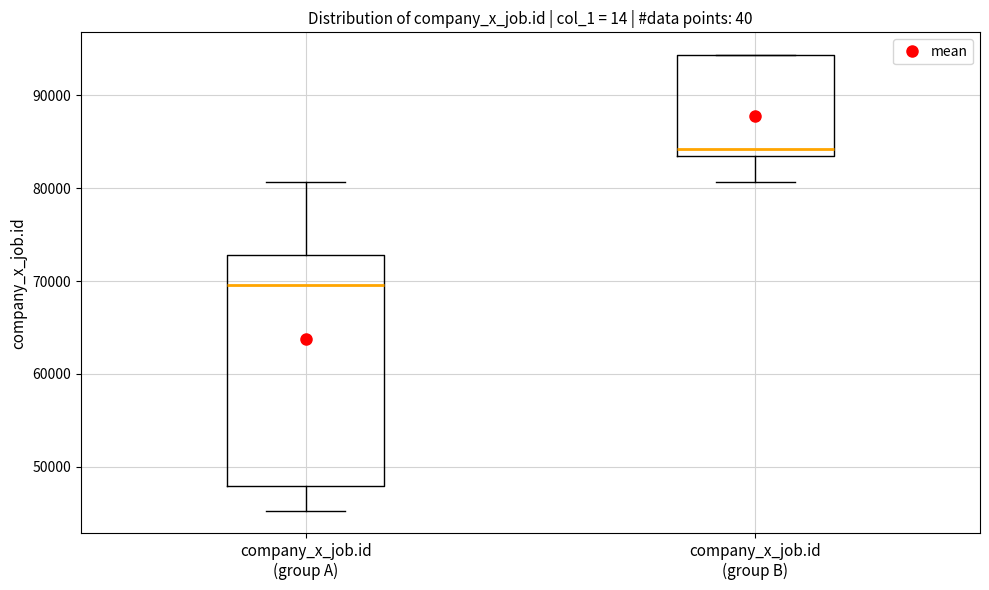

Comparing the boxes themselves (not the whiskers), which one is the tallest?

company_x_job.id (group A)